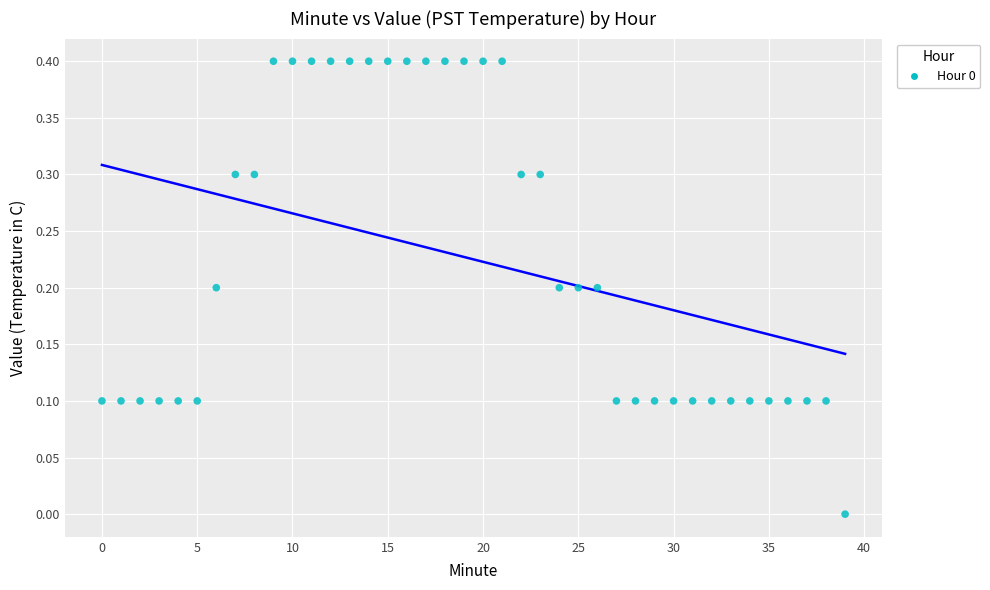

What is the range of Y values (max minus min)?

0.4